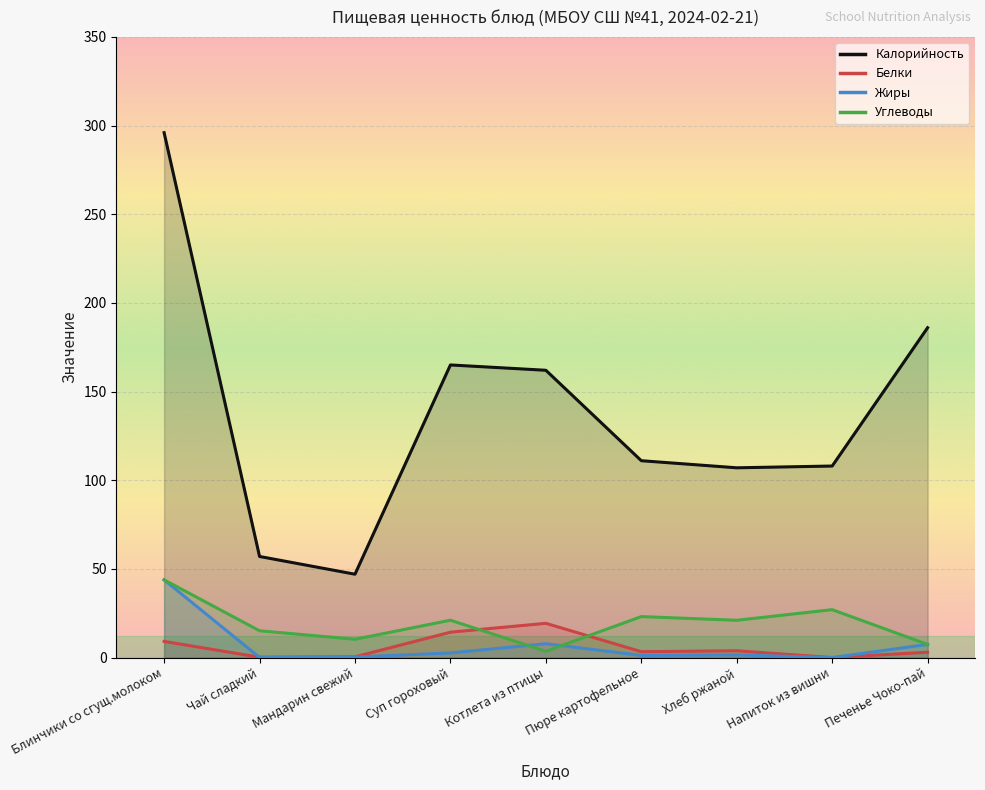

At which category does the chart reach its minimum across all series?

Напиток из вишни